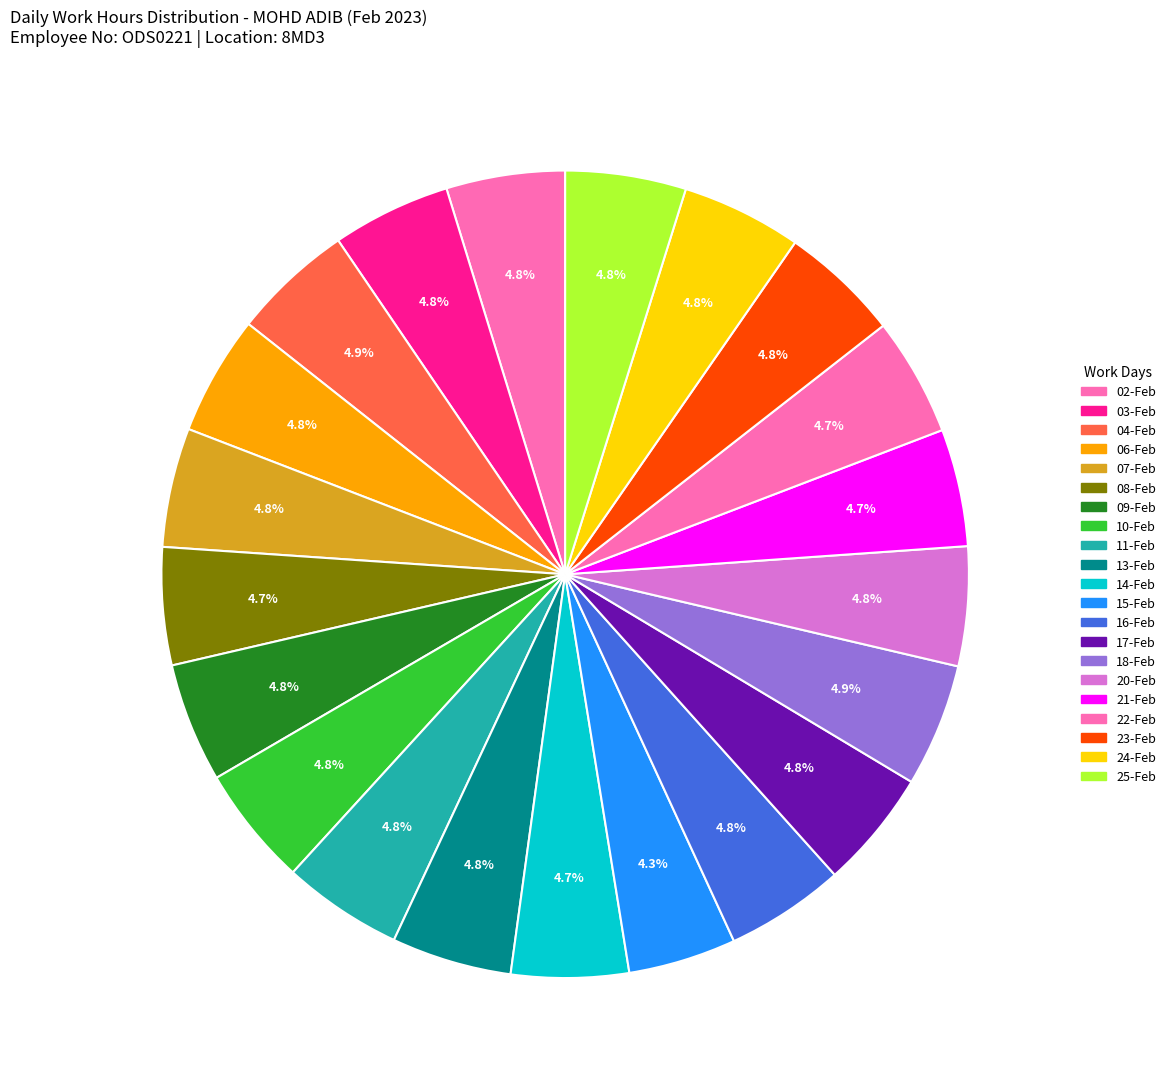

Is there a majority slice in this chart?

No